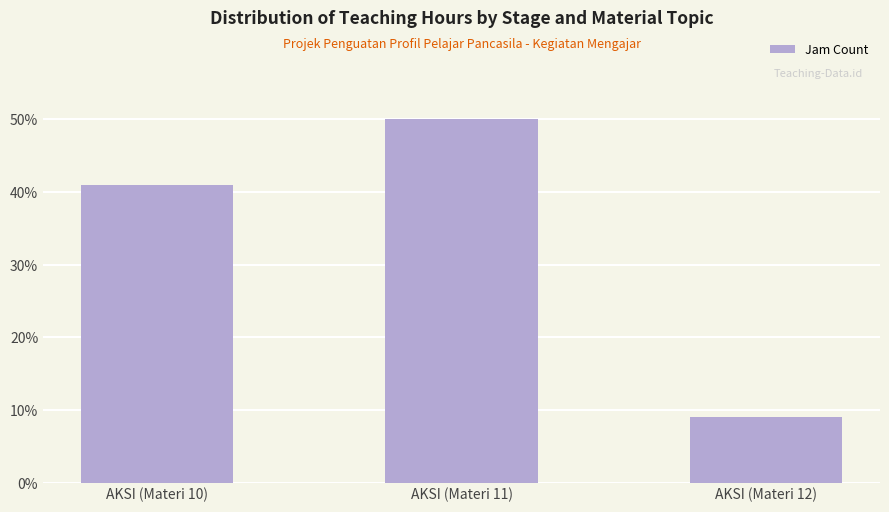

The value at AKSI (Materi 10) is 57.5. True or false?

False